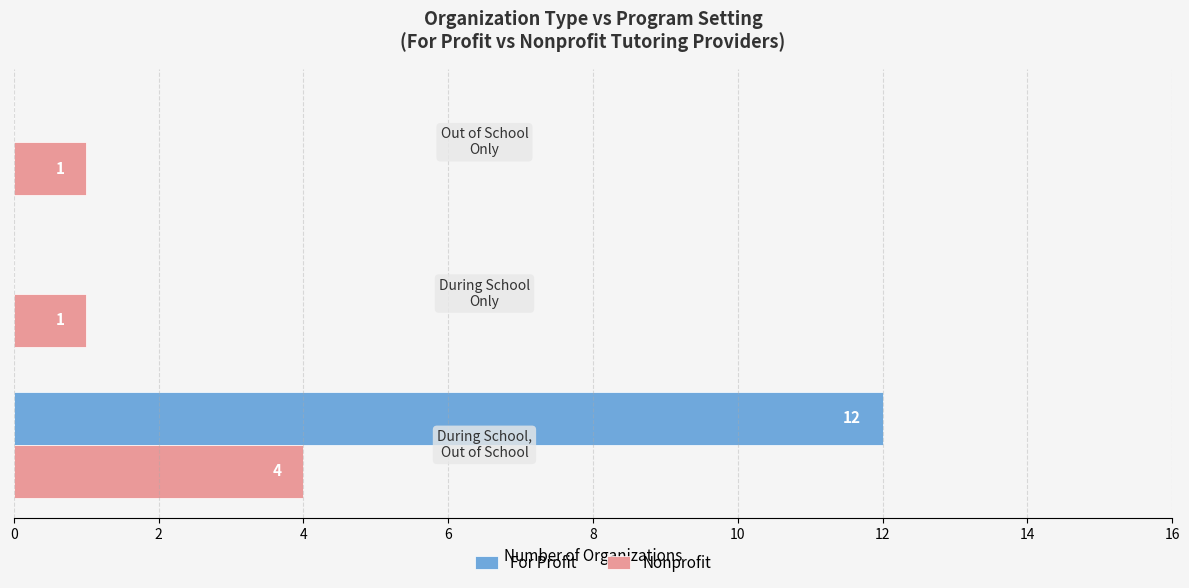

What is the maximum value for For Profit?

12